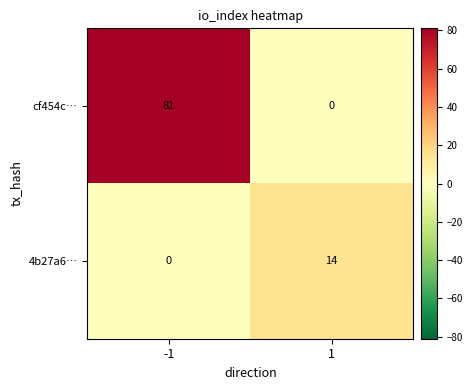

What is the difference between the maximum and minimum values in the cf454c… series?

81